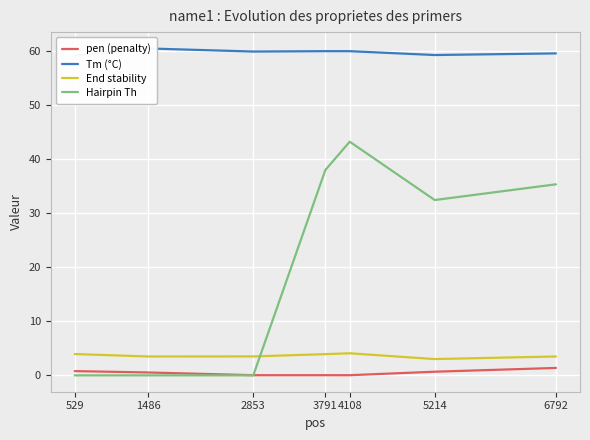

At which label does Tm (°C) reach its peak?

1486